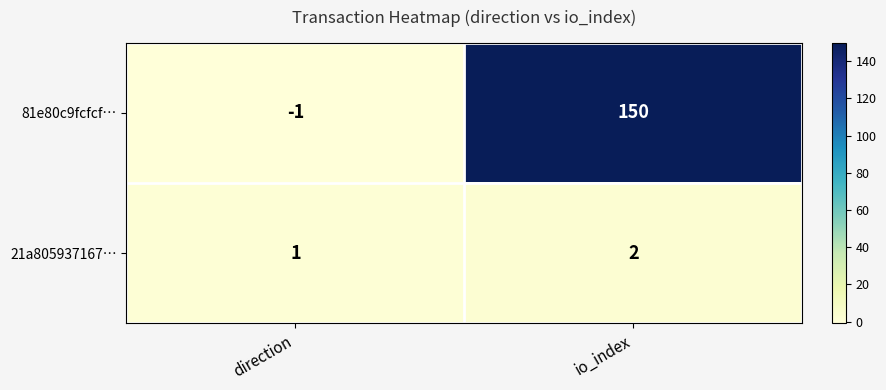

Rank the series by their maximum value, from lowest to highest.

21a805937167…, 81e80c9fcfcf…